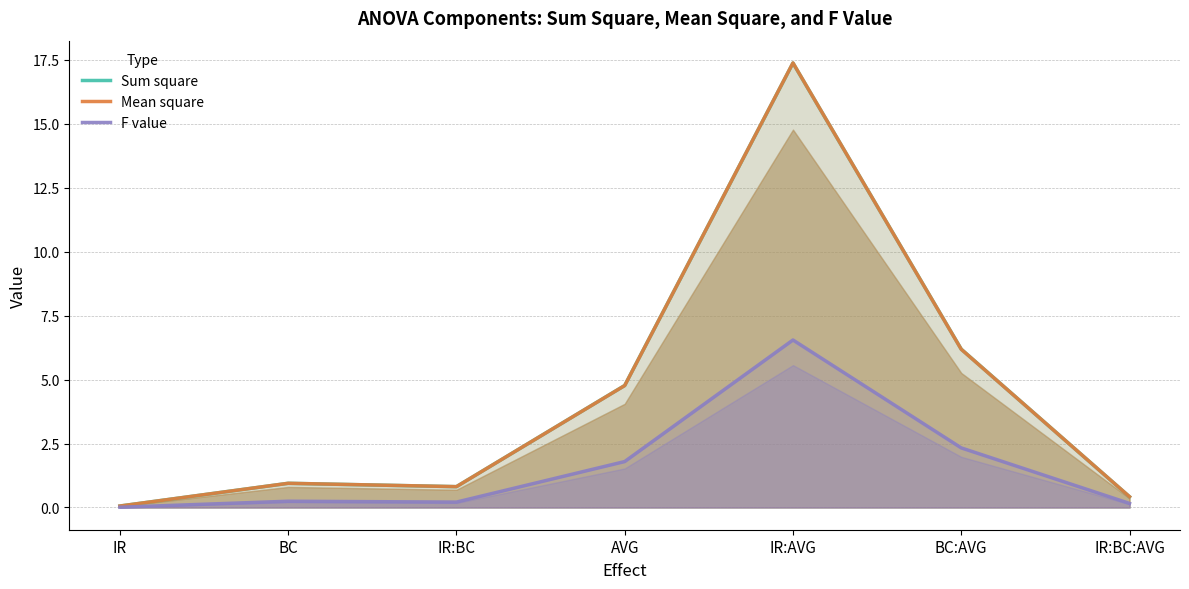

The value of Sum square at IR:BC:AVG is 0.6. True or false?

False